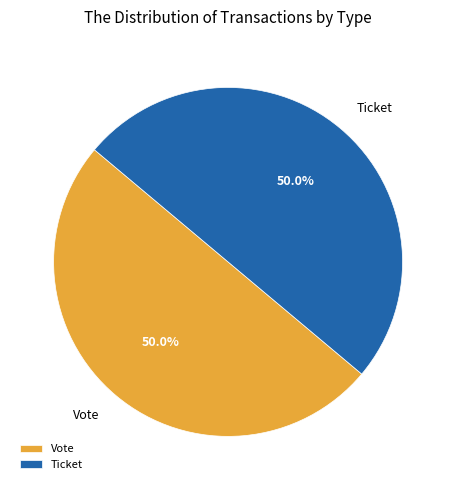

What is the ratio of the value at Ticket to the value at Vote?

1.0